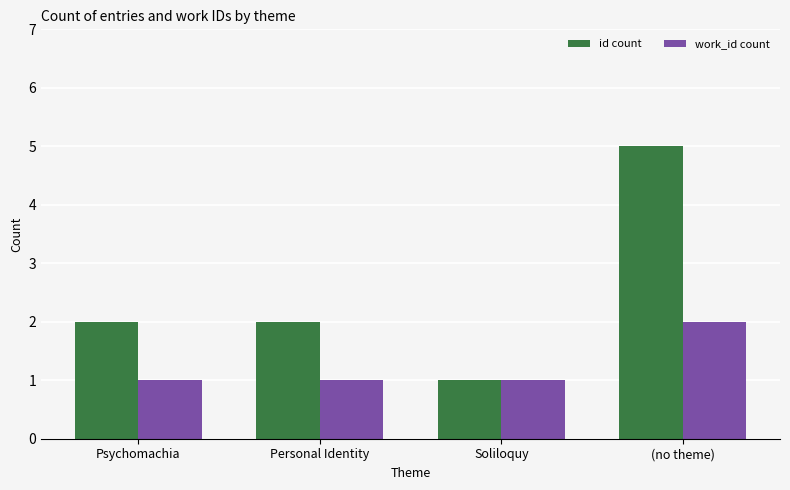

List the series in order of their overall mean, highest first.

id count, work_id count